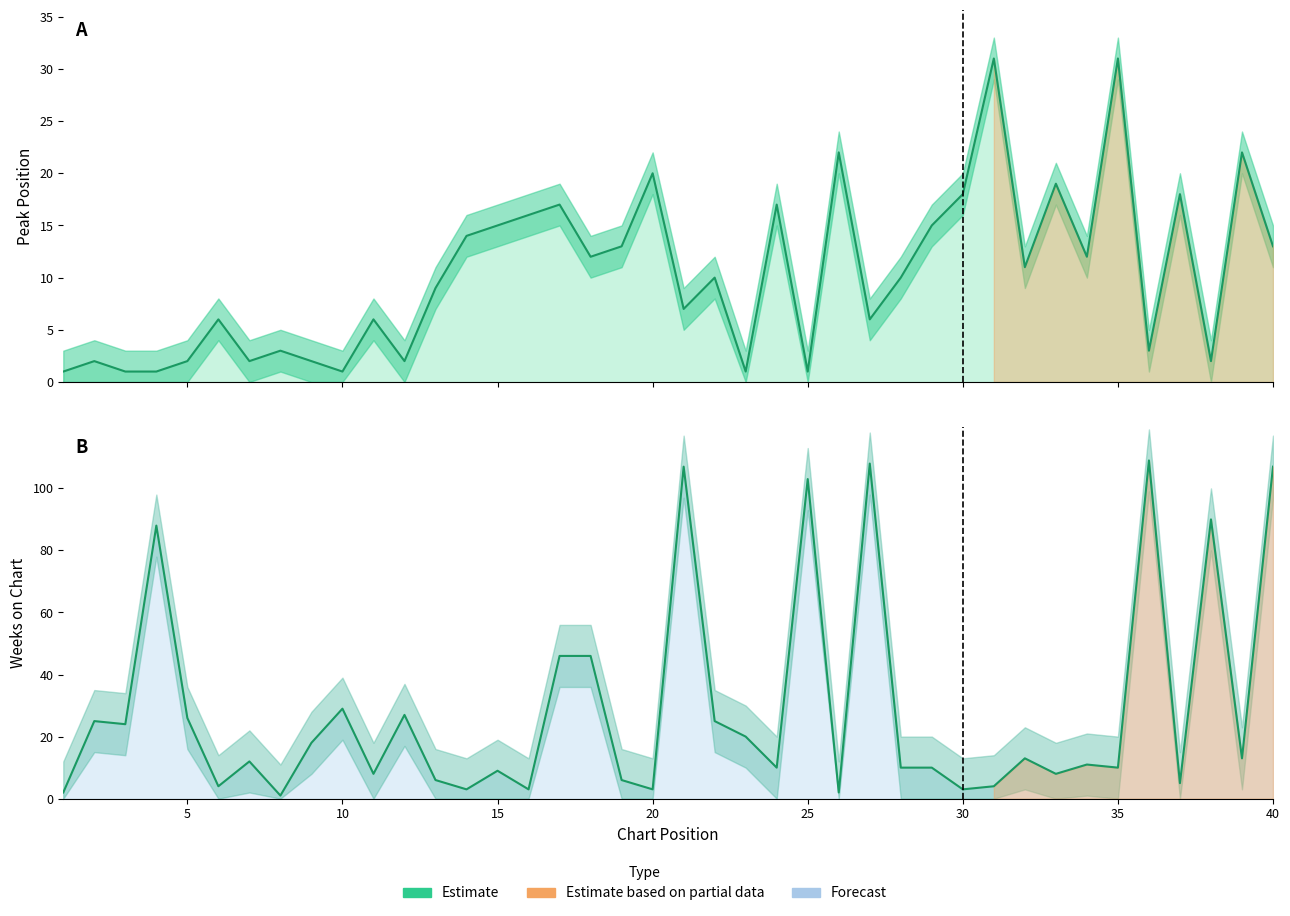

True or false: Weeks on Chart has a value of 27 at 22.

False